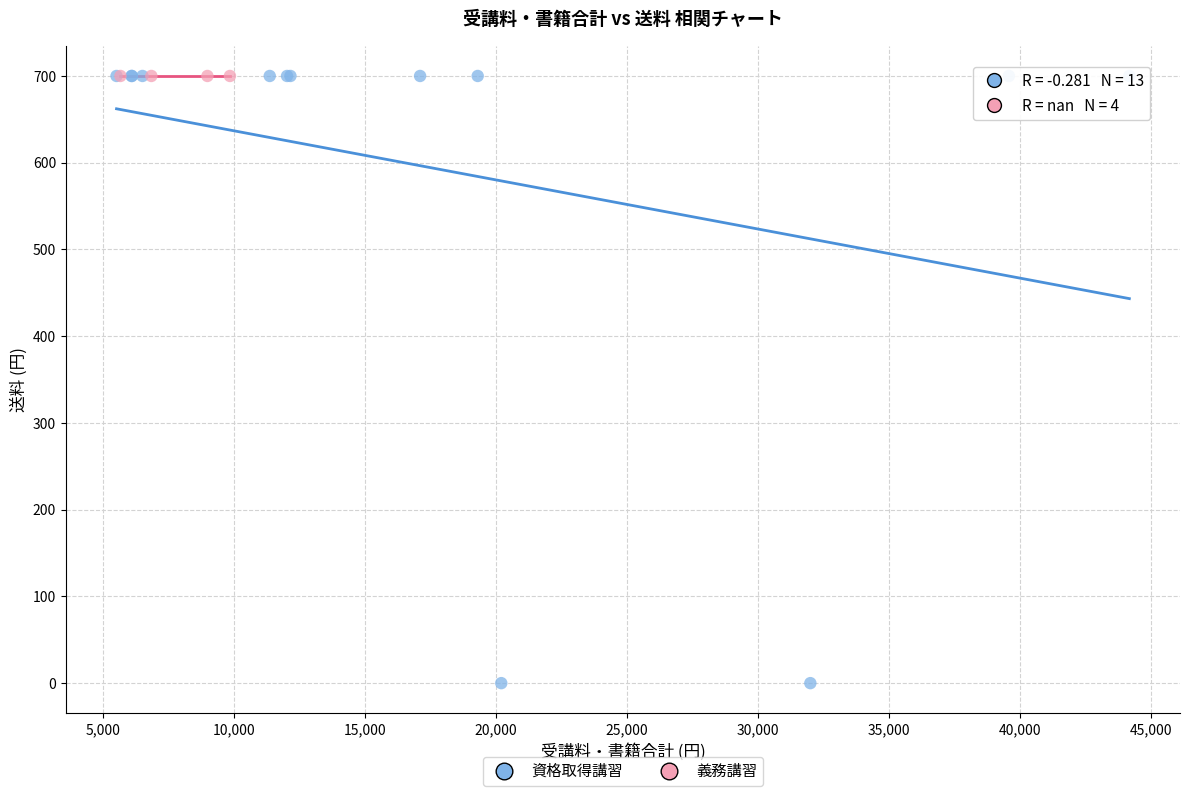

Which series reaches the minimum Y coordinate?

資格取得講習